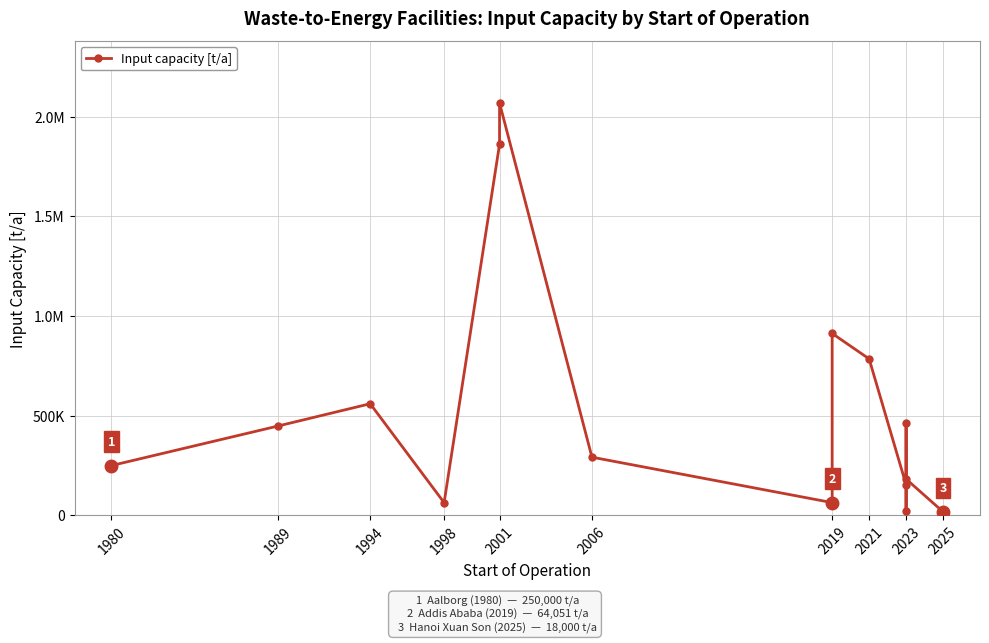

Is it true that the value at 1998 is 30775?

False